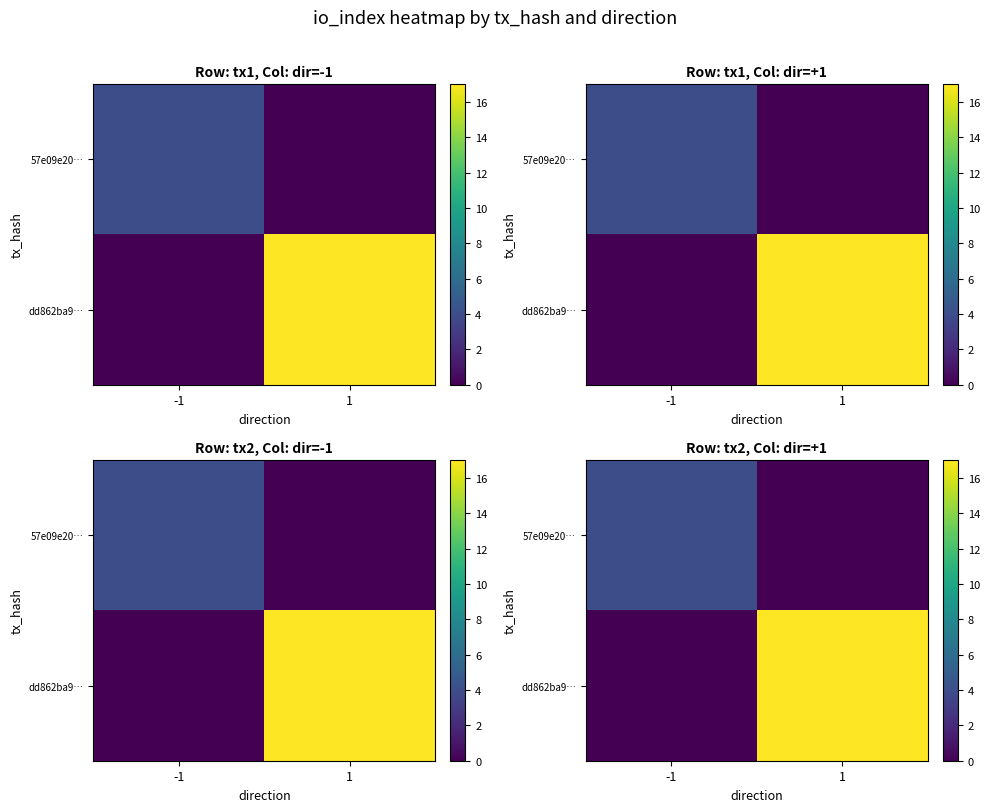

How many values in 57e09e20… are above zero?

1